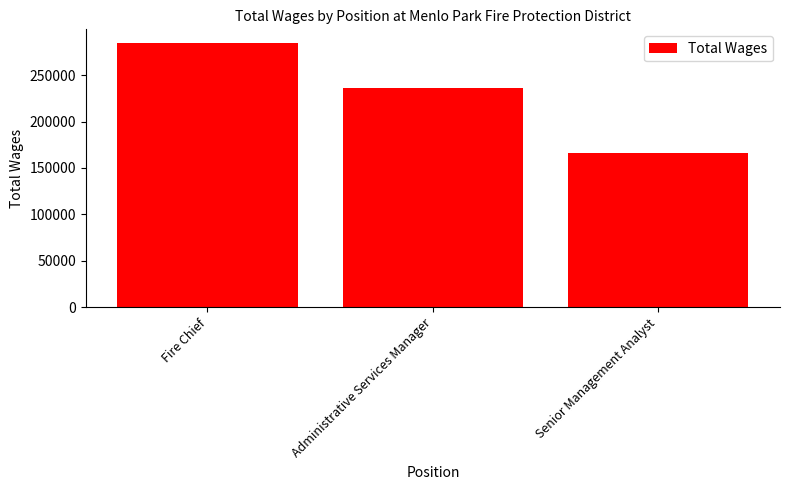

The chart shows a value of 285072 at Fire Chief. True or false?

True